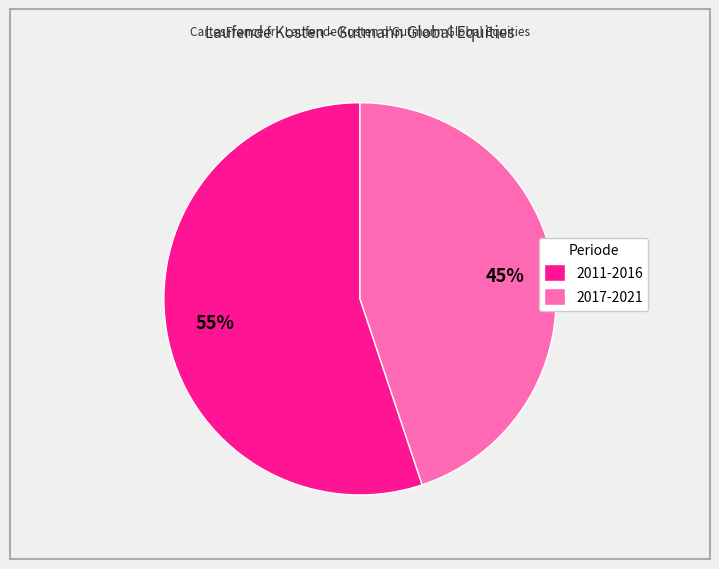

Count the number of slices in the pie.

2